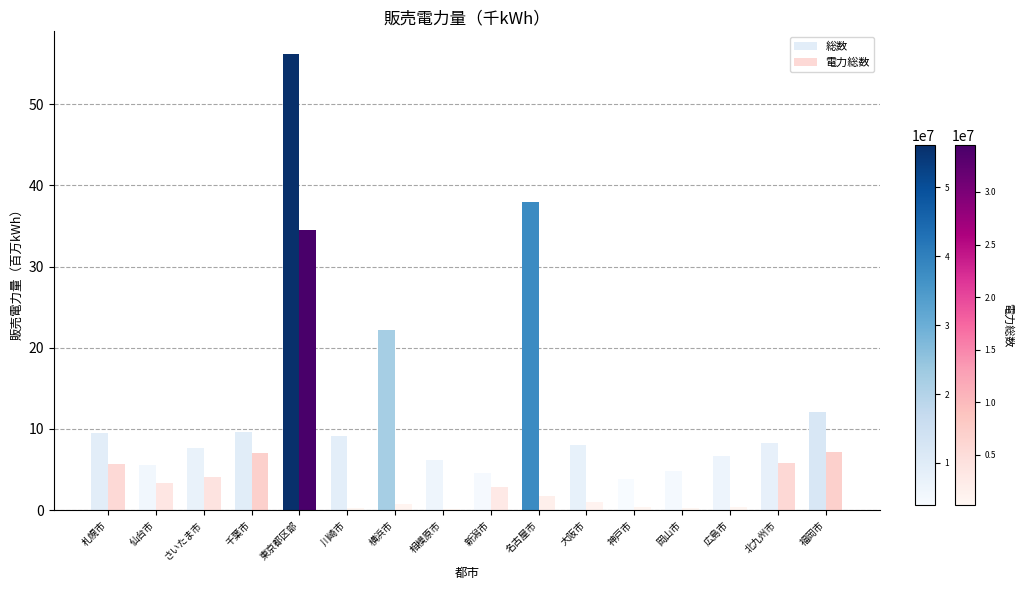

What is the approximate value of 電力総数 at 岡山市?

0.2